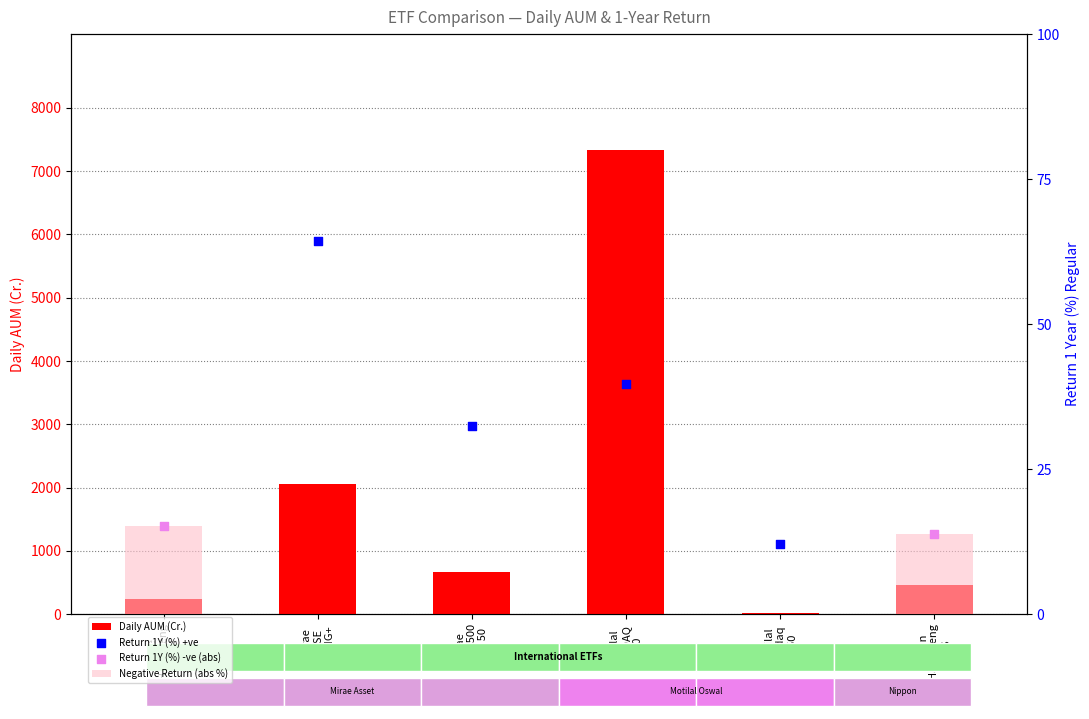

Which series has the largest total across all categories?

Daily AUM (Cr.)